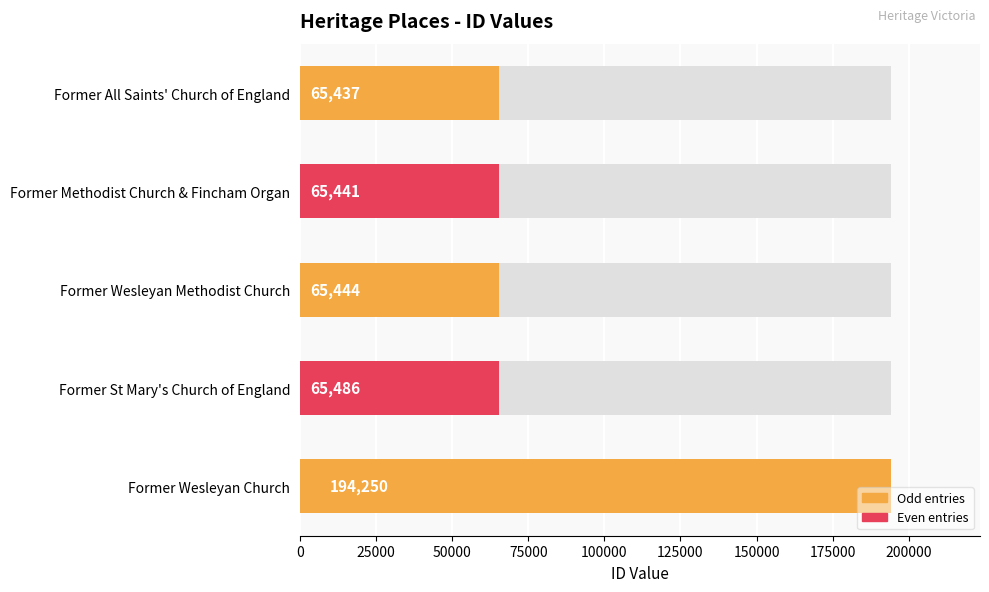

What is the sum of all values?

456058